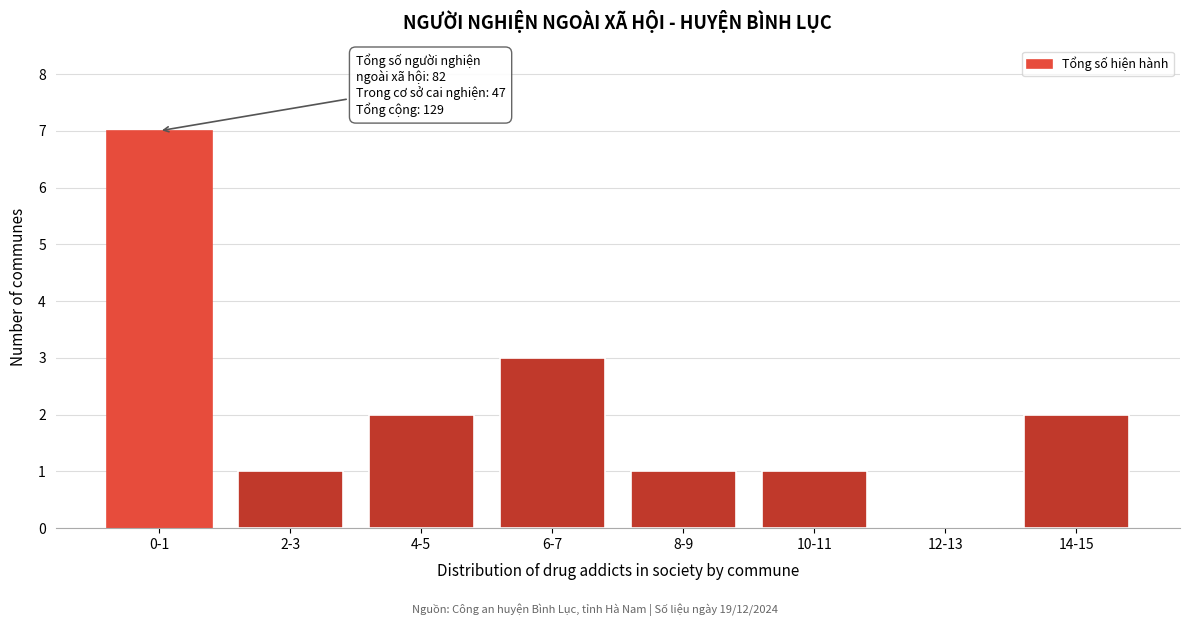

Reading right to left, list all the values displayed in this chart.

14-15=2	12-13=0	10-11=1	8-9=1	6-7=3	4-5=2	2-3=1	0-1=7